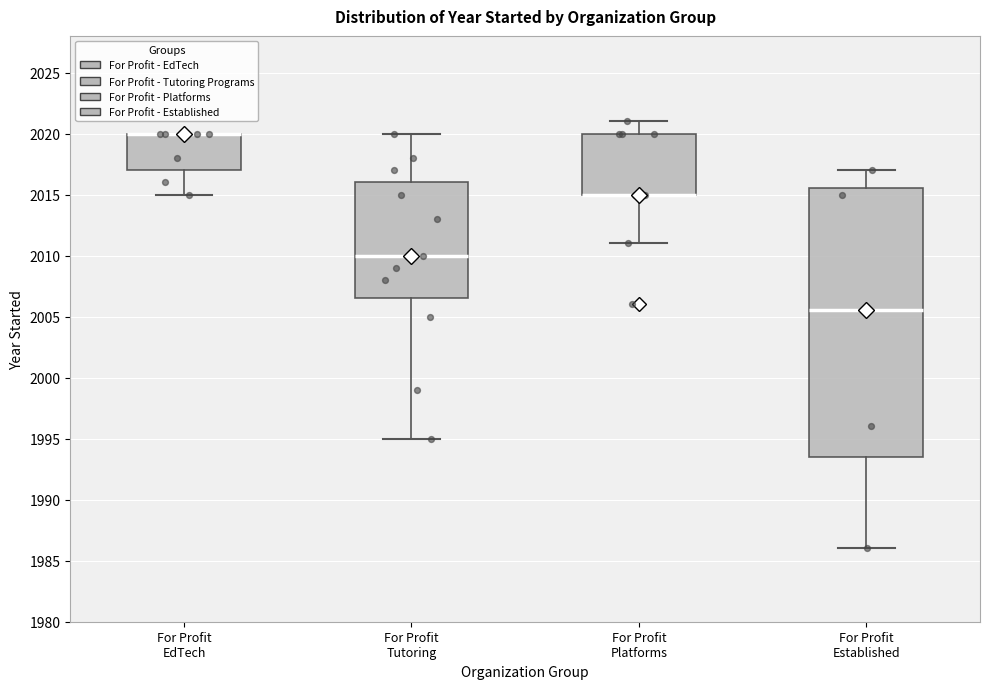

Reading left to right, transcribe this box plot: for each box, give where its median line is, the range the box spans, and where its two whiskers end, as read against the y-axis. The values are not printed on the chart, so give them approximately, as read against the axis.

For Profit EdTech: median 2020.0 (drawn on the box's upper edge), box 2017.0 to 2020.0, whiskers 2015.0 to 2020.0
For Profit Tutoring: median 2010.0, box 2006.5 to 2016.0, whiskers 1995.0 to 2020.0
For Profit Platforms: median 2015.0 (drawn on the box's lower edge), box 2015.0 to 2020.0, whiskers 2011.0 to 2021.0
For Profit Established: median 2005.5, box 1993.5 to 2015.5, whiskers 1986.0 to 2017.0